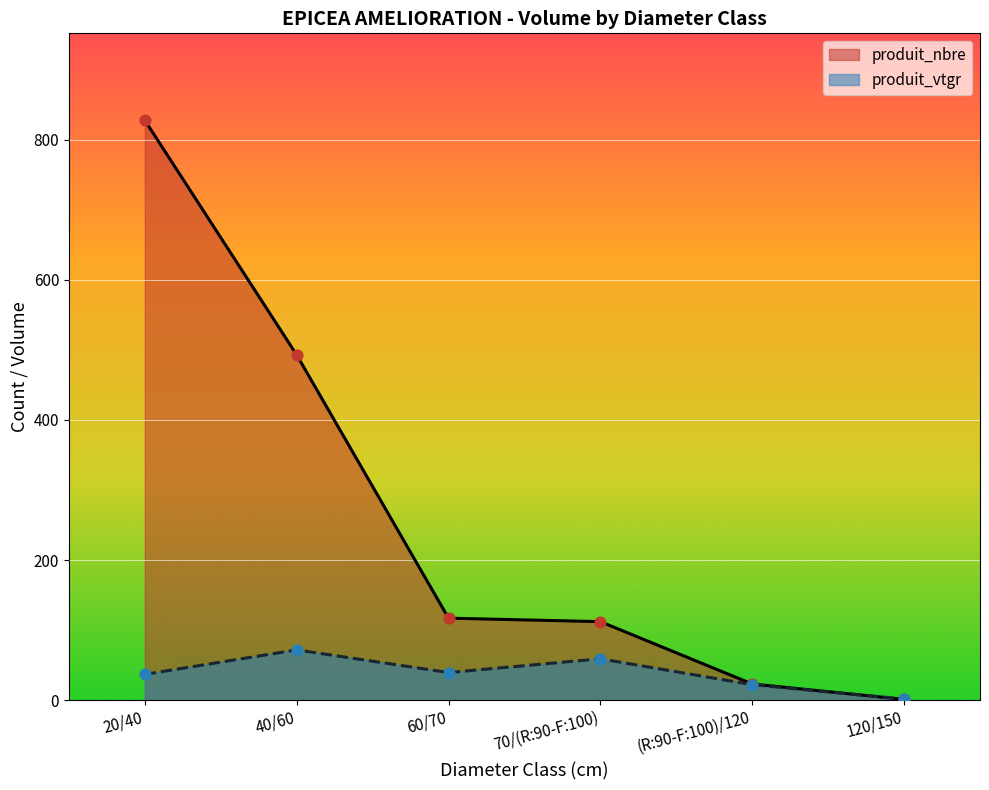

Which series reaches the maximum Y coordinate?

produit_nbre